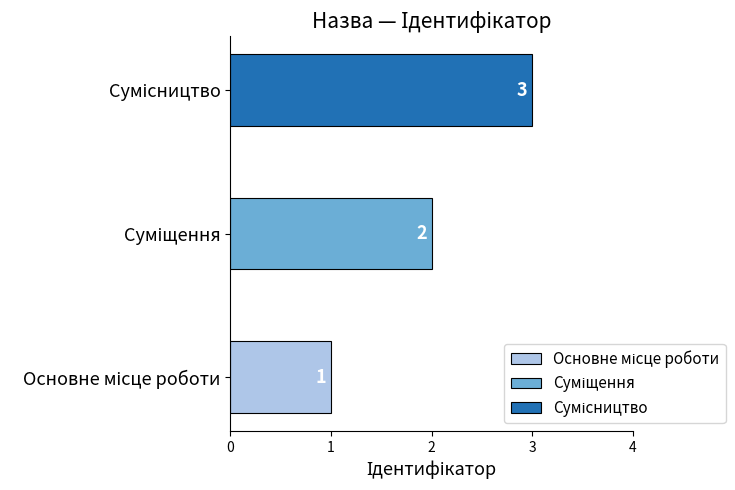

Rank the categories by value from lowest to highest.

Основне місце роботи, Суміщення, Сумісництво